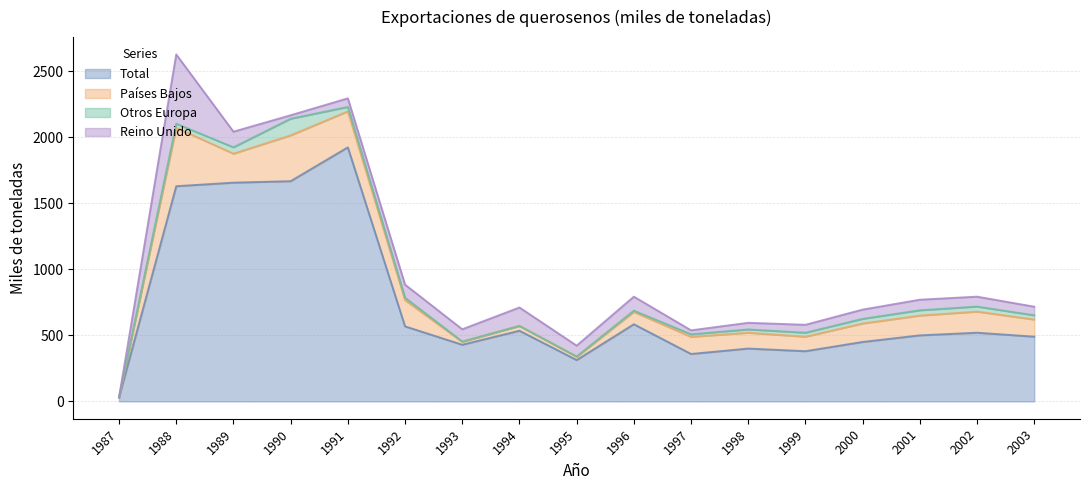

True or false: Total and Países Bajos cross at least once.

False